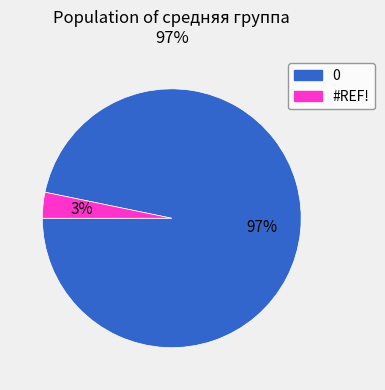

Do #REF! and 0 together represent more than half of the pie?

Yes